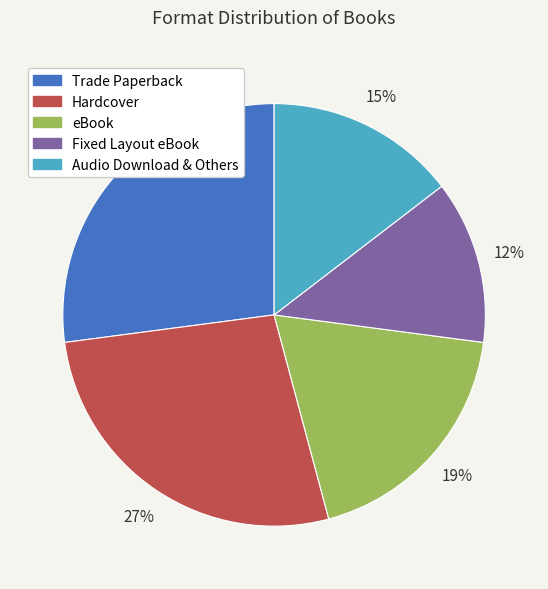

To the nearest percent, what is the average slice percentage?

20%